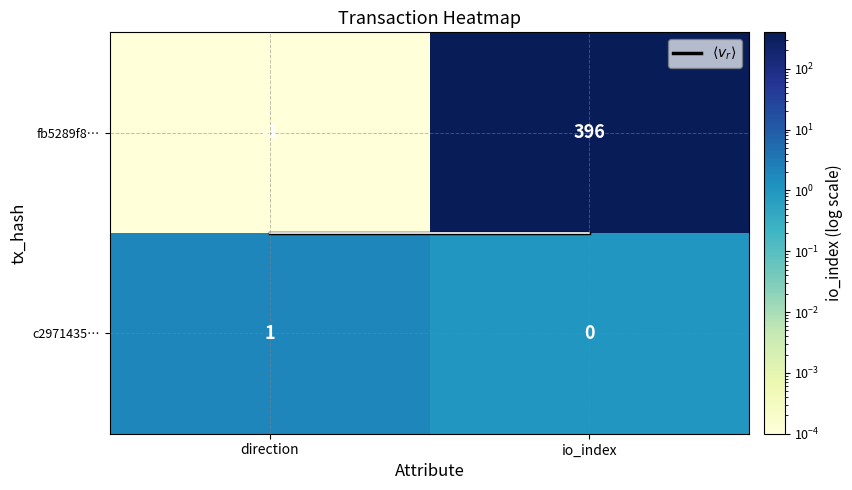

What is the sum of the fb5289f8… values at io_index and direction?

395